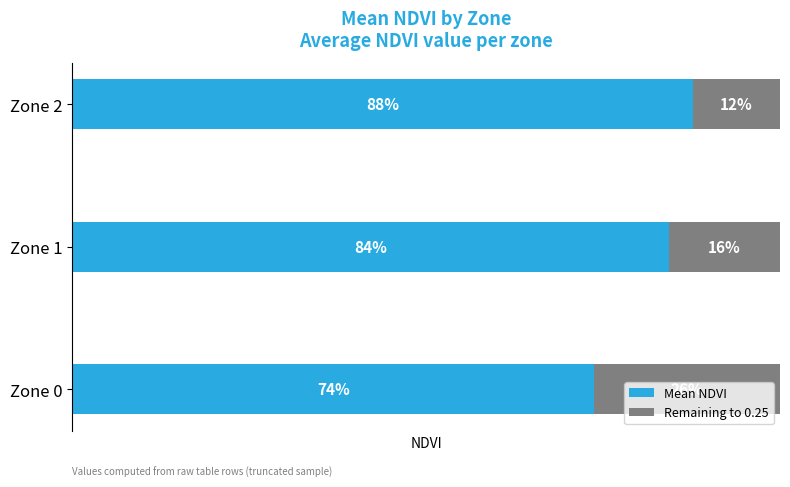

How many Remaining to 0.25 values are between 0 and 1?

3